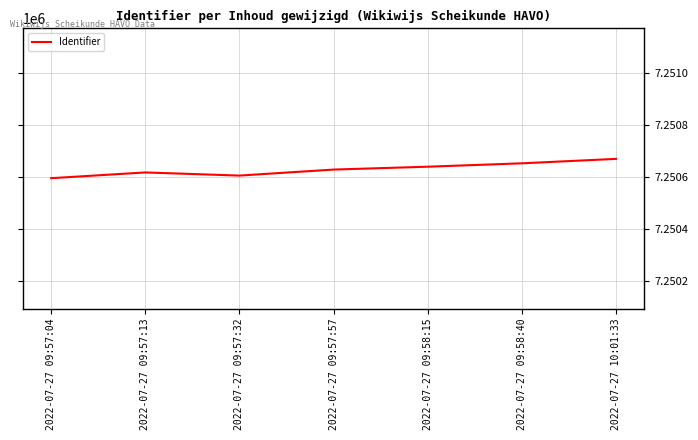

Count the number of categories in the chart.

7